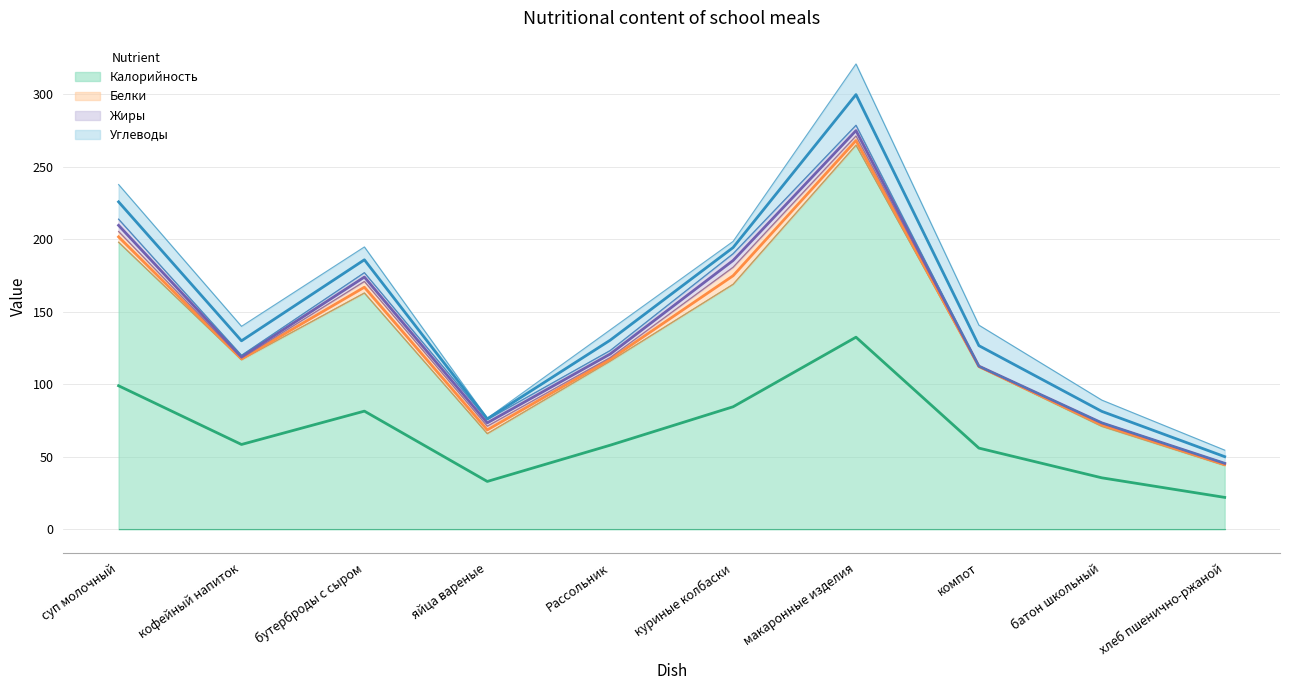

In Калорийность, how many points are higher than both neighbors (excluding endpoints)?

2